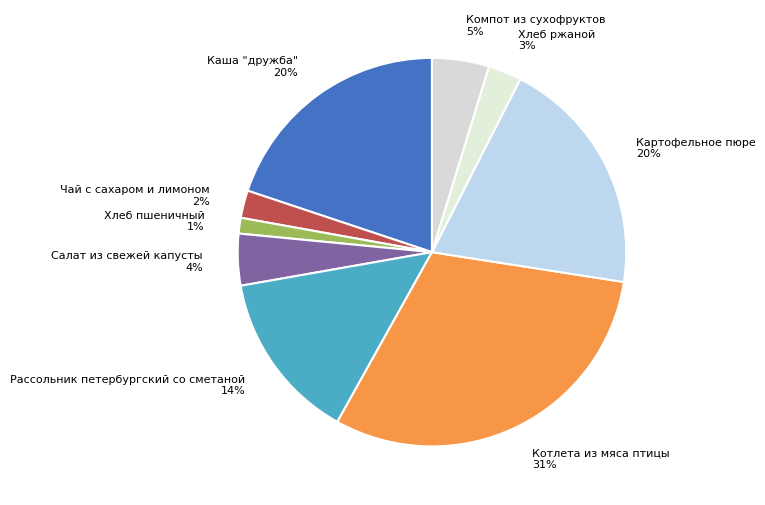

Which category has the biggest portion of the pie?

Котлета из мяса птицы